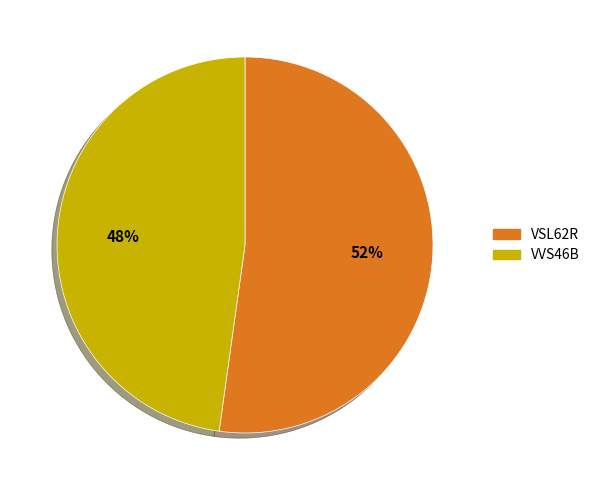

Which category has the biggest portion of the pie?

VSL62R